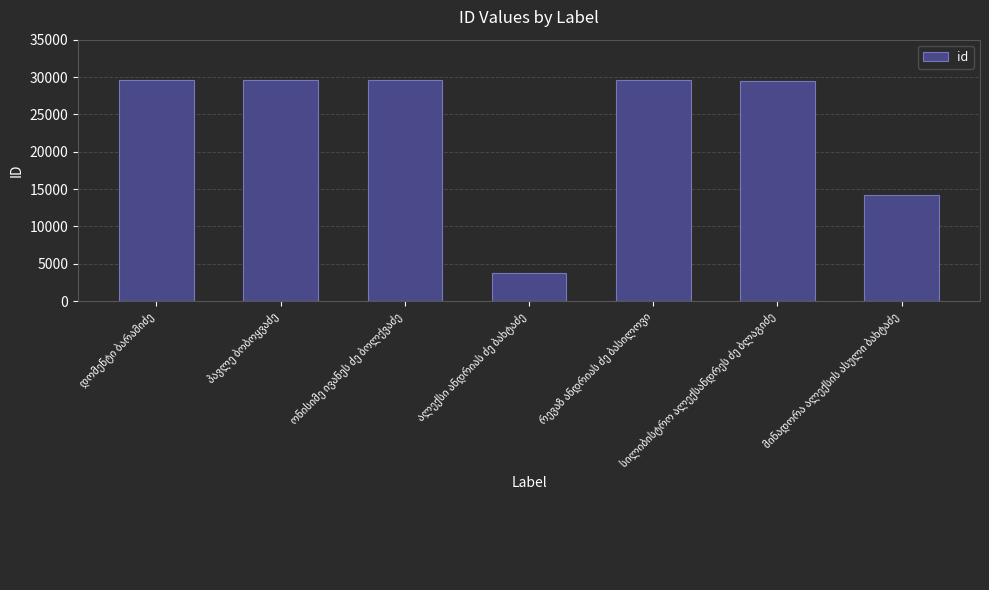

What is the maximum value shown in the chart?

29592